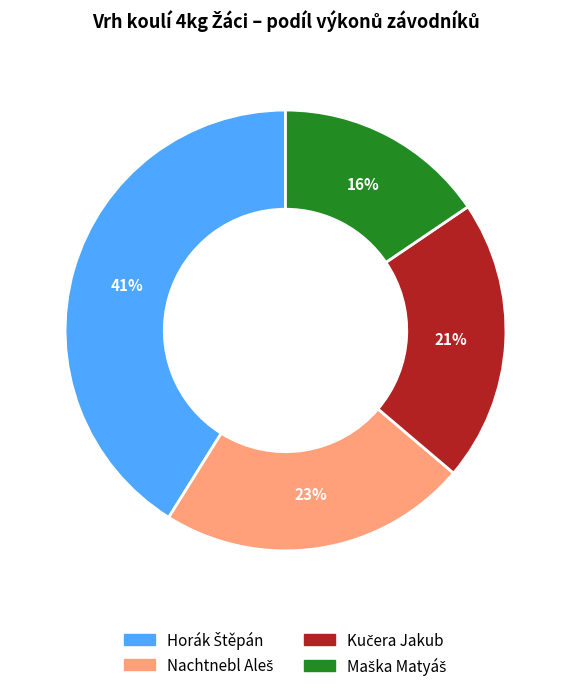

To the nearest percent, what is the average slice percentage?

25%